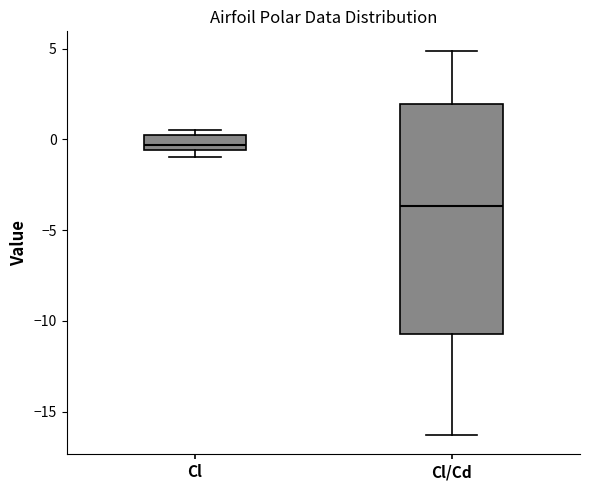

Reading left to right, read every box against the y-axis: the position of its median line, the range the box covers, and the ends of its whiskers. The values are not printed on the chart, so give them approximately, as read against the axis.

Cl: median -0.5 (just above the box's lower edge), box -0.5 to 0.5, whiskers -1.0 to 0.5 (just above the box's upper edge)
Cl/Cd: median -3.5, box -10.5 to 2.0, whiskers -16.5 to 5.0